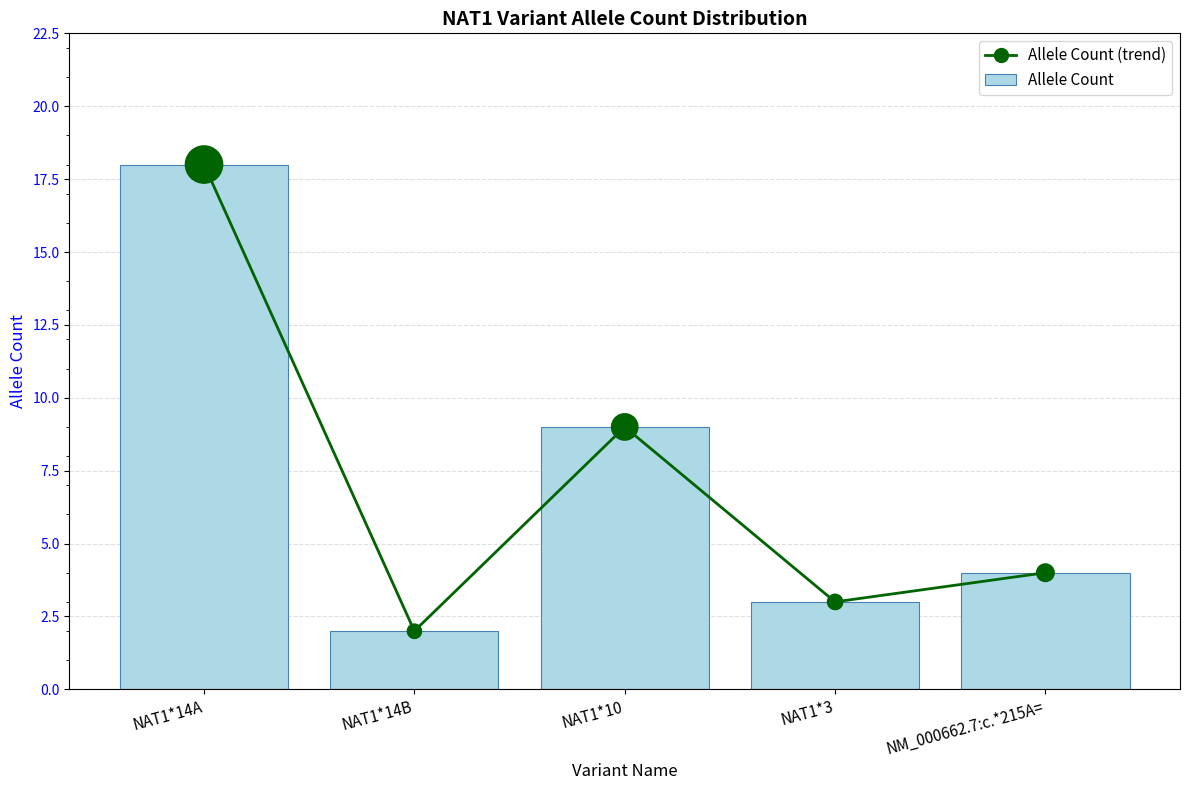

Which series has the largest Y range (max minus min)?

Allele Count (trend)